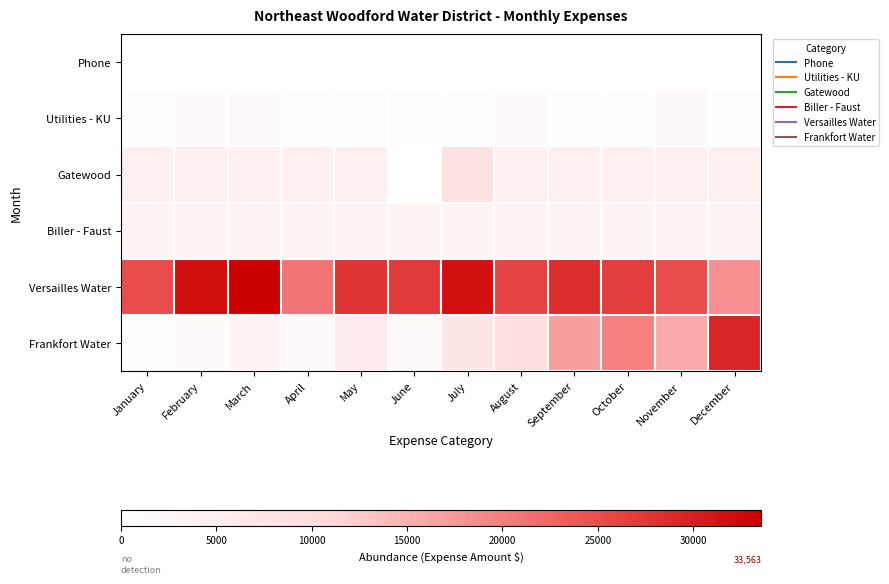

Rank the series by their maximum value, from lowest to highest.

Phone, Utilities - KU, Biller - Faust, Gatewood, Frankfort Water, Versailles Water